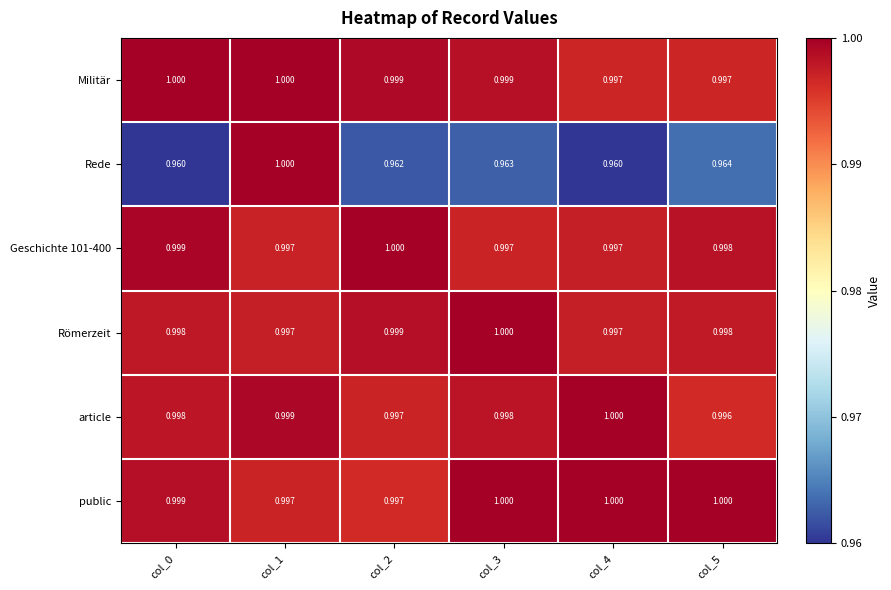

What is the total value across all series at col_4?

6.0